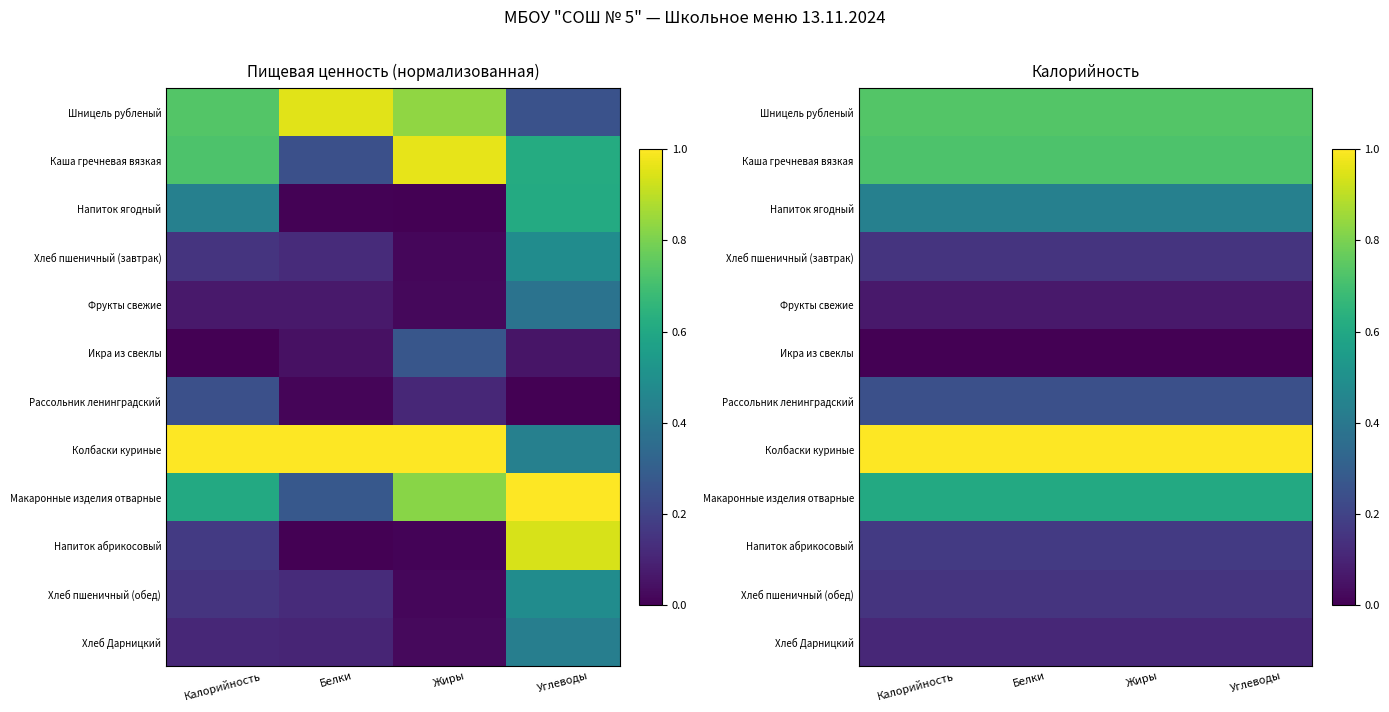

Which series has the largest total across all categories?

Колбаски куриные